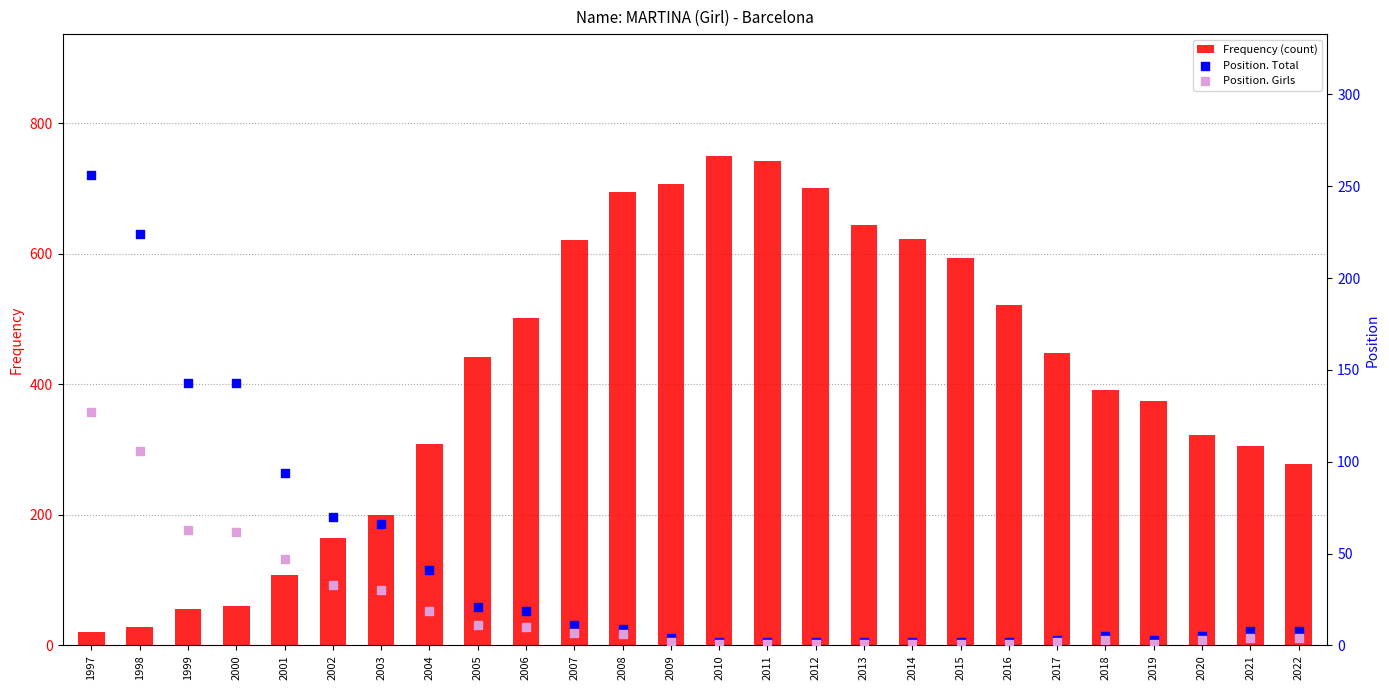

Which series contains the lowest Y value?

Position. Girls